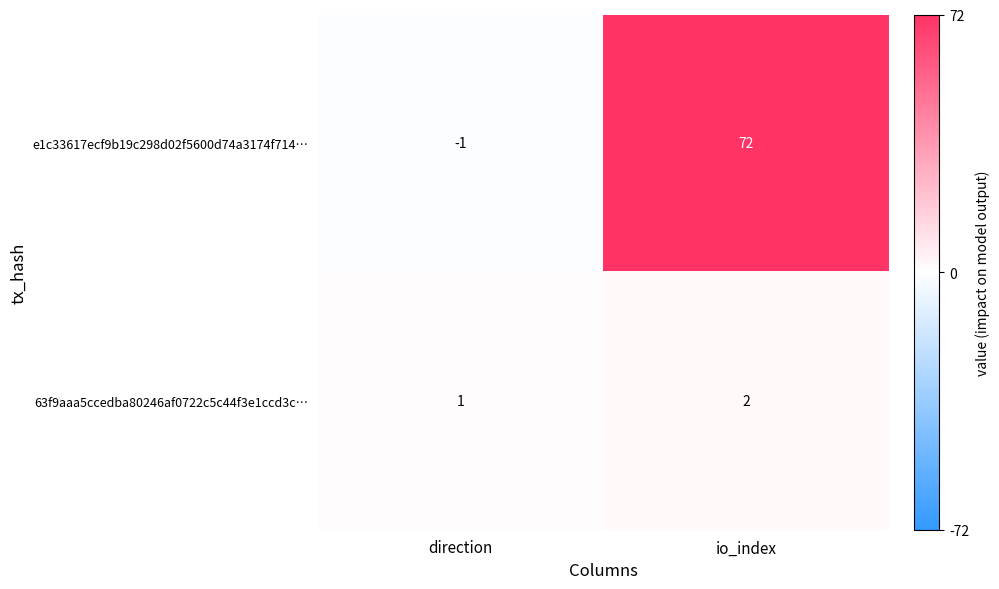

What is the highest value of the e1c33617ecf9b19c298d02f5600d74a3174f714… series?

72